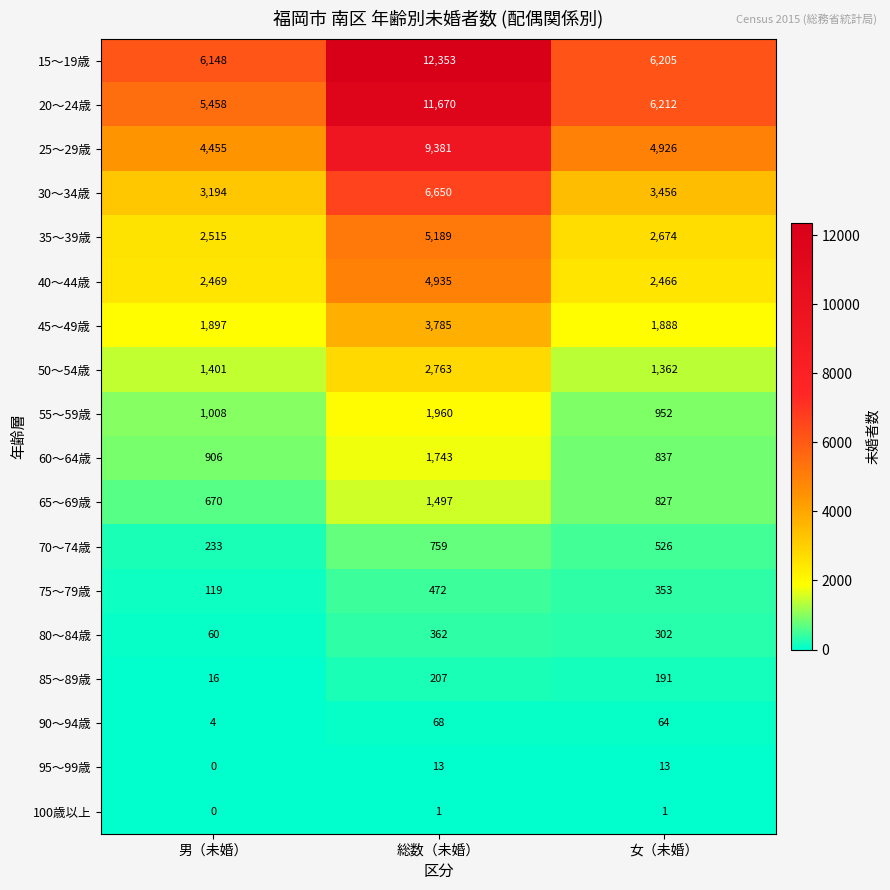

Where does the 80～84歳 series first go above 302?

総数（未婚）